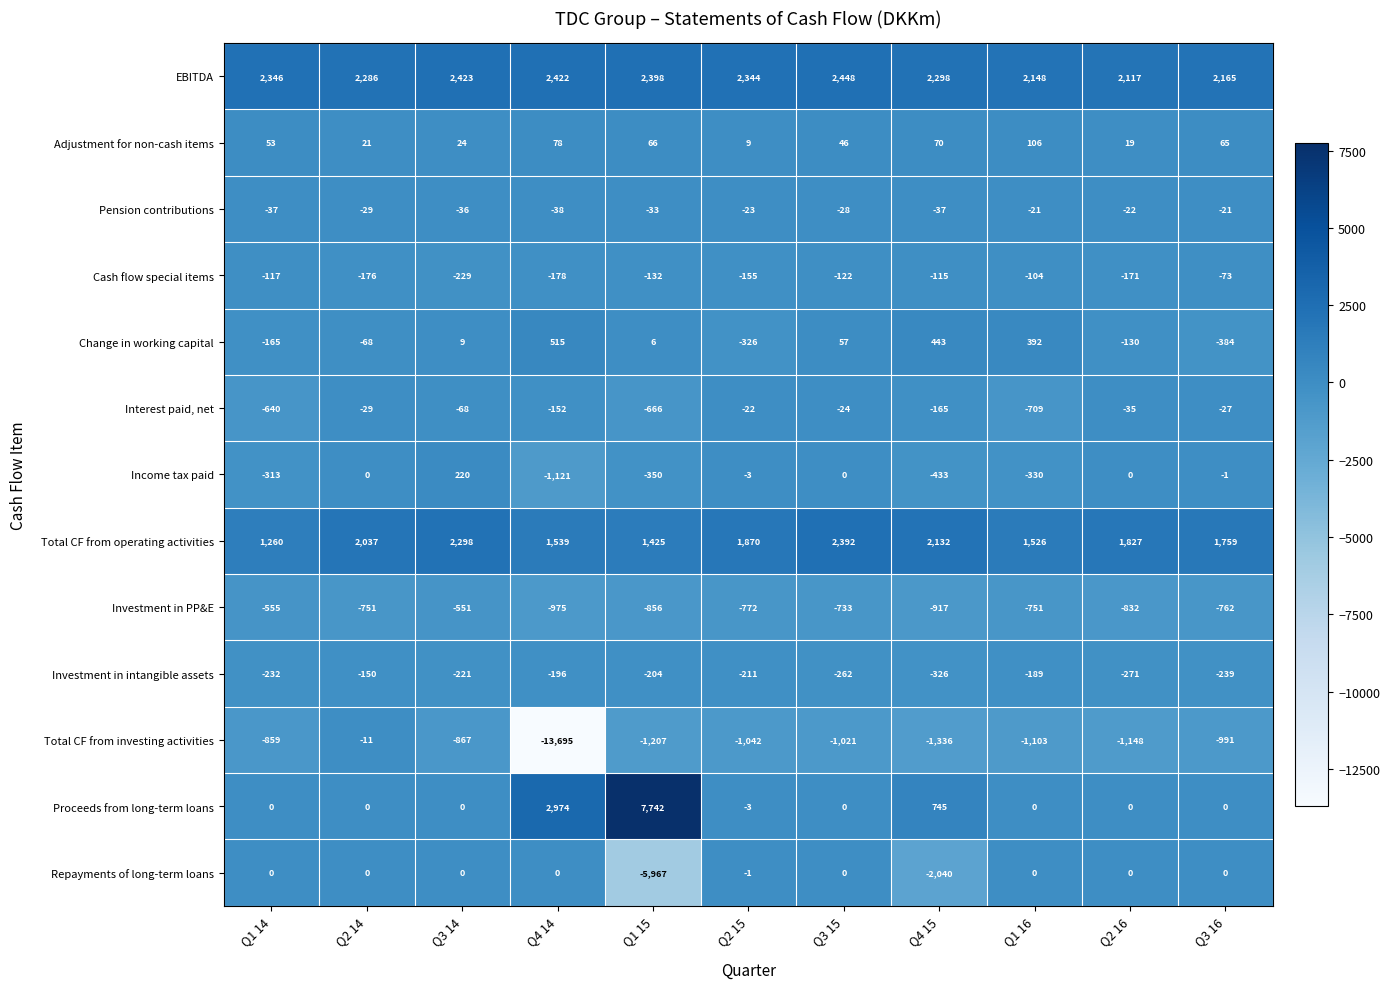

Where does the EBITDA series first go above 2344?

Q1 14